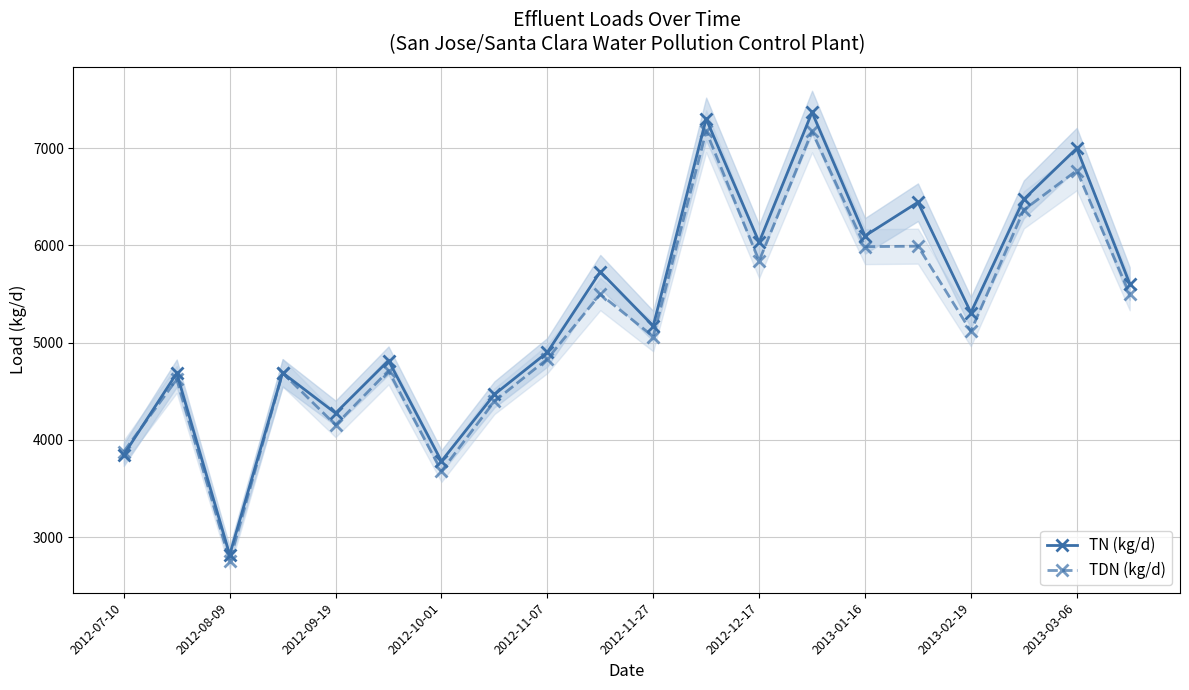

Read the TN (kg/d) value at 2013-02-19.

5309.2